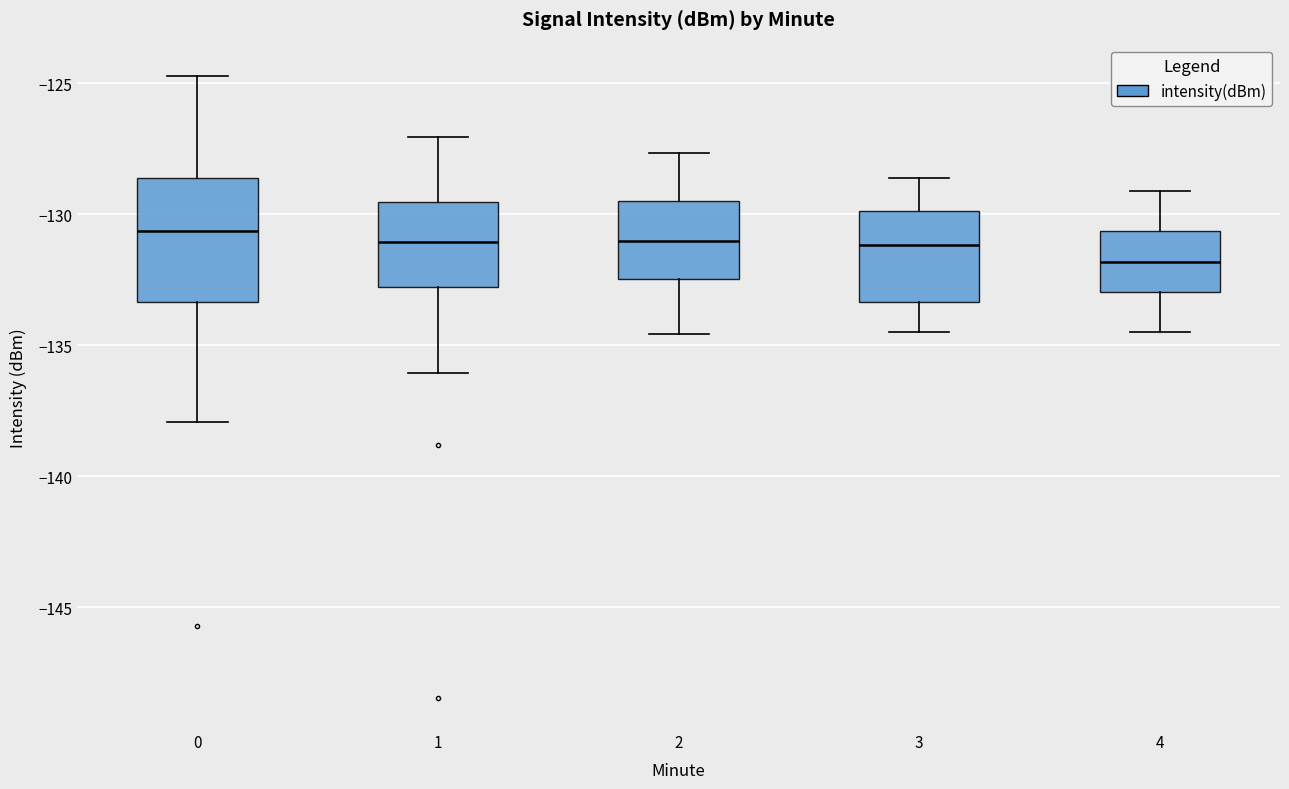

Which box is the tallest, from its lower edge to its upper edge?

0